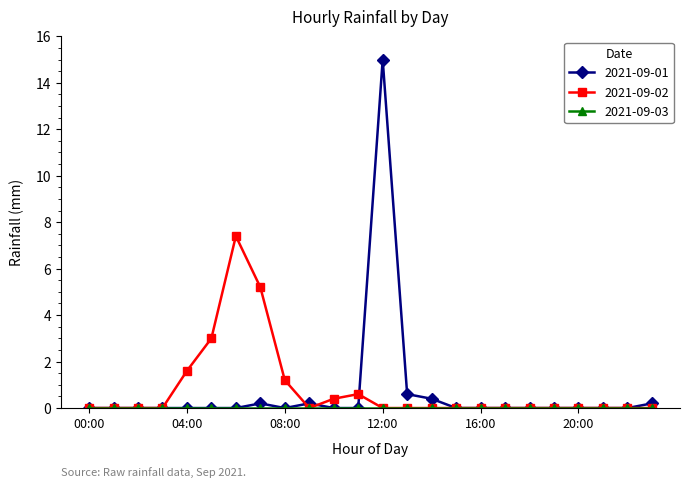

What is the value of the 2021-09-02 point at the 11th from the left?

0.4